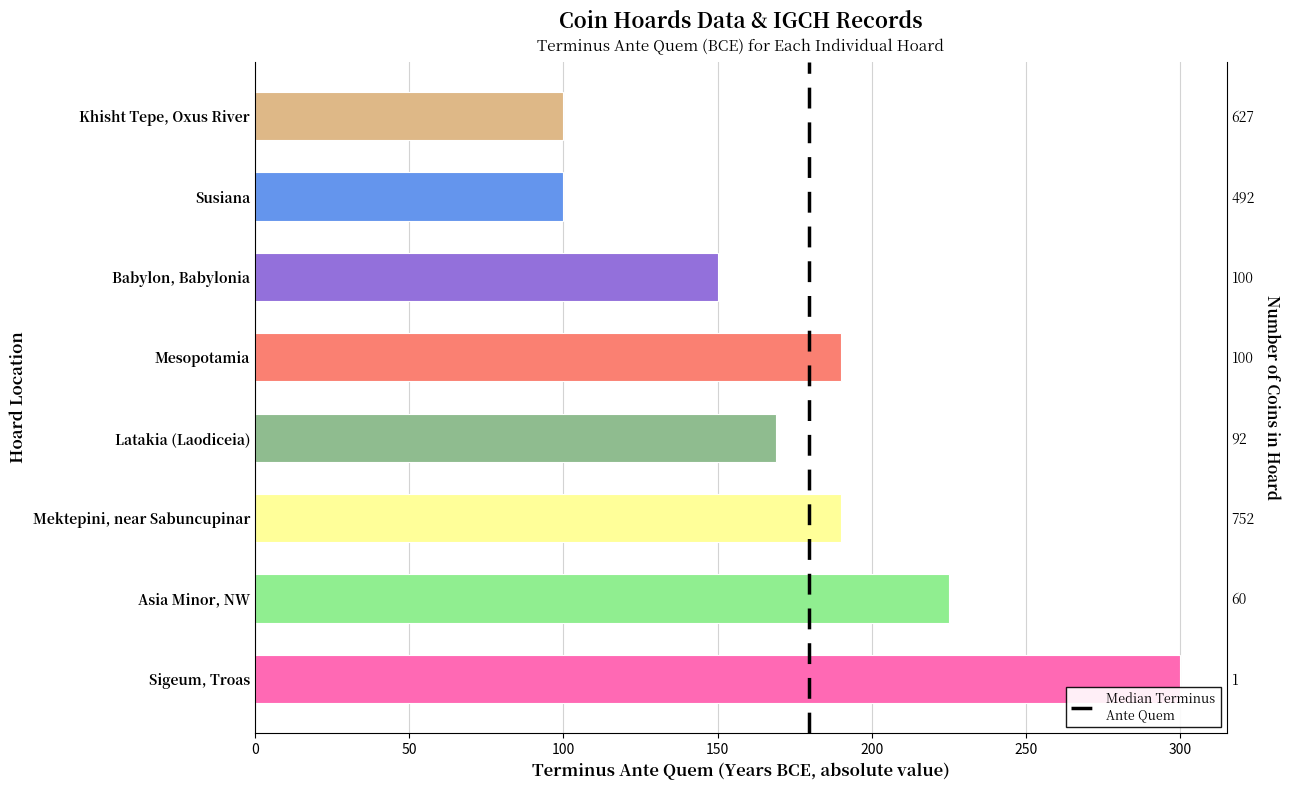

True or false: the data shows 402 at Asia Minor, NW.

False